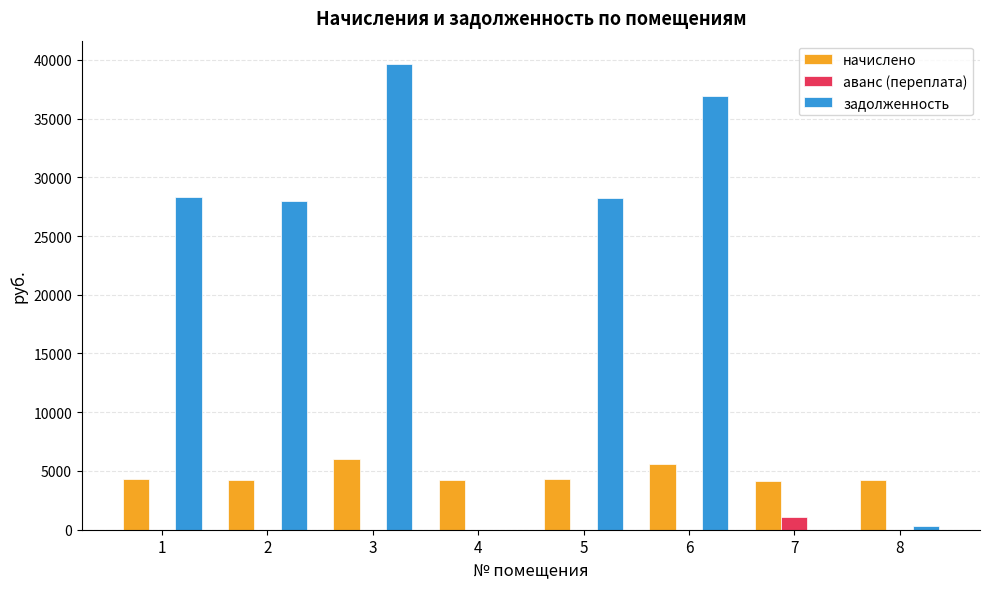

Which series changed the most between 5 and 6?

задолженность